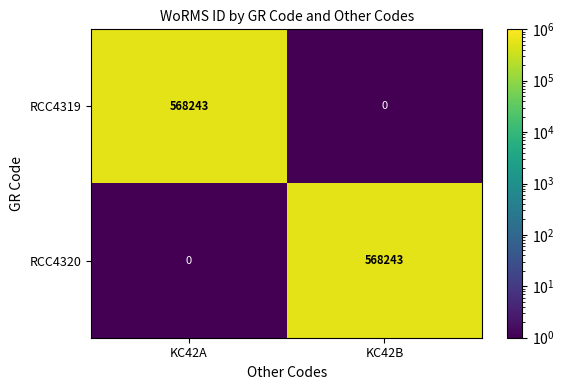

Reading left to right, list all the values displayed in this chart.

RCC4319: KC42A=568243	KC42B=0
RCC4320: KC42A=0	KC42B=568243